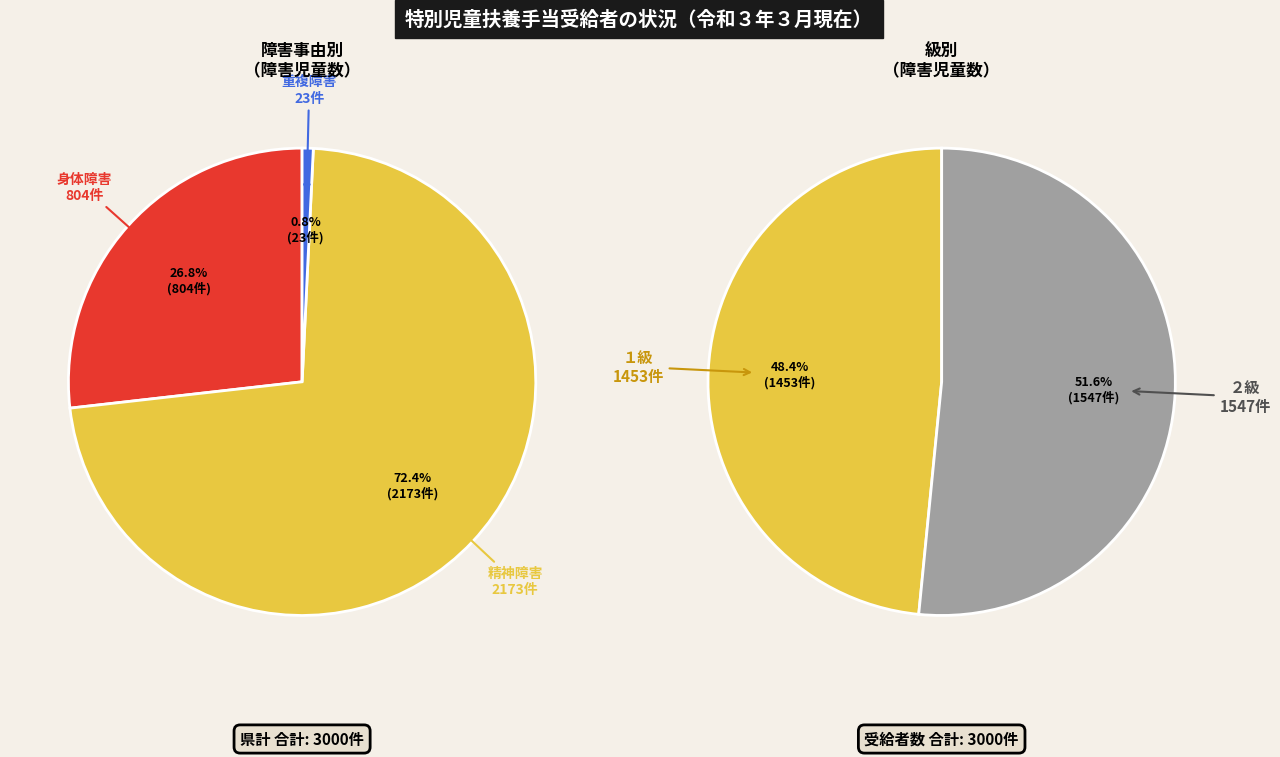

What percentage do １級 and ２級 together represent?

100.0%